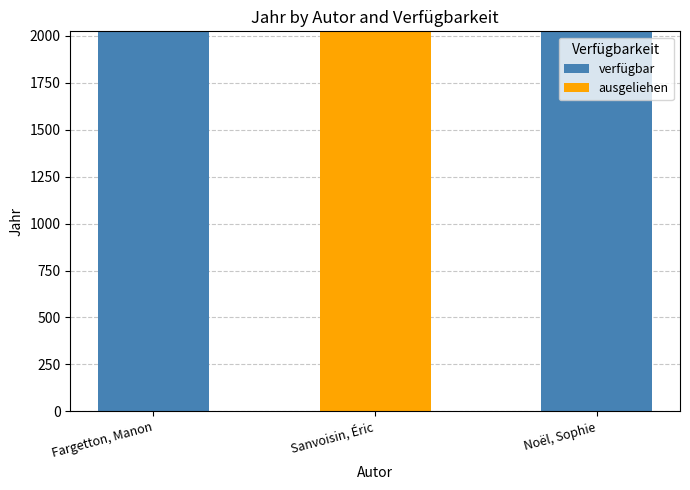

Where is verfügbar nearest to the value 1011?

Noël, Sophie